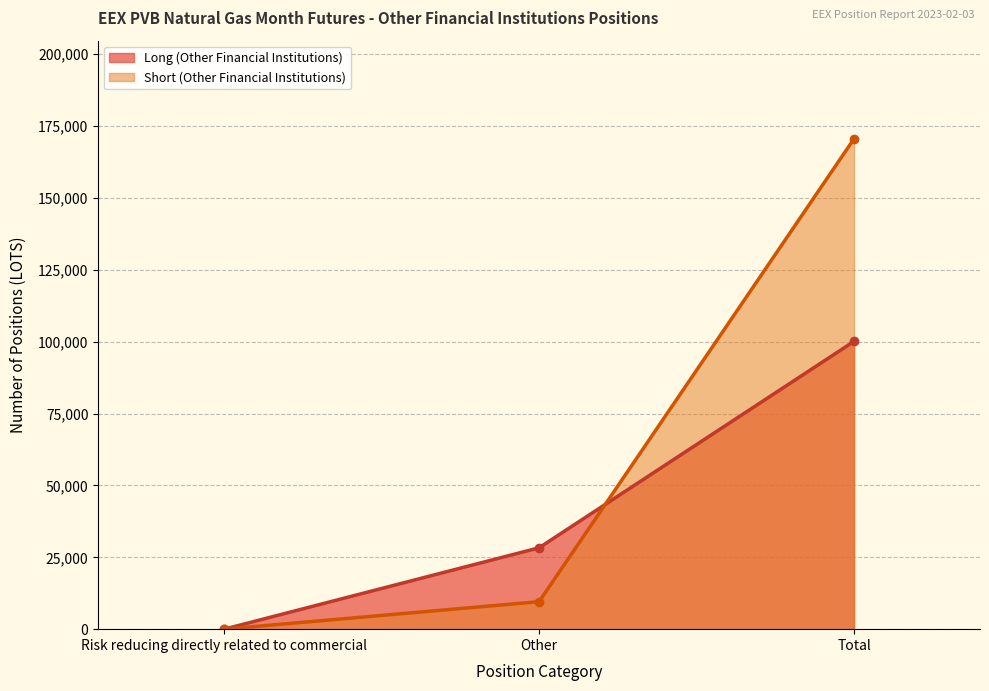

What is the label of the 3rd point from the left?

Total